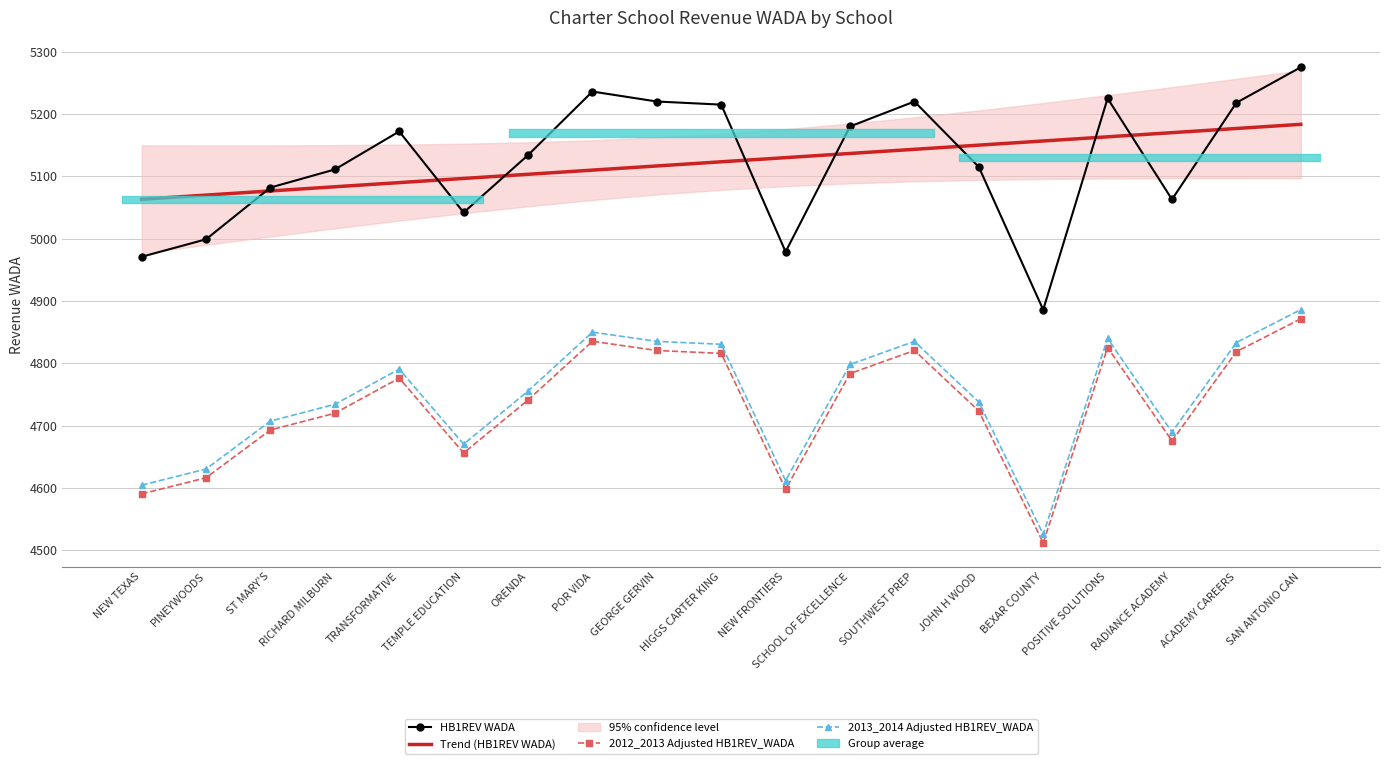

Reading right to left, transcribe all the data shown in this chart.

HB1REV WADA: 5275.0	5218.0	5063.0	5225.0	4886.0	5115.0	5220.0	5180.0	4979.0	5215.0	5220.0	5236.0	5134.0	5042.0	5172.0	5111.0	5082.0	4999.0	4971.0
Trend (HB1REV WADA): 5183.4	5176.7	5170.1	5163.4	5156.7	5150.0	5143.3	5136.7	5130.0	5123.3	5116.6	5110.0	5103.3	5096.6	5089.9	5083.3	5076.6	5069.9	5063.2
2012_2013 Adjusted HB1REV_WADA: 4871.5	4818.8	4675.7	4825.3	4512.2	4723.7	4820.7	4783.7	4598.1	4816.1	4820.7	4835.4	4741.2	4656.3	4776.3	4720.0	4693.2	4616.6	4590.7
2013_2014 Adjusted HB1REV_WADA: 4886.2	4833.4	4689.9	4839.9	4525.9	4738.0	4835.3	4798.2	4612.0	4830.7	4835.3	4850.1	4755.6	4670.4	4790.8	4734.3	4707.5	4630.6	4604.6